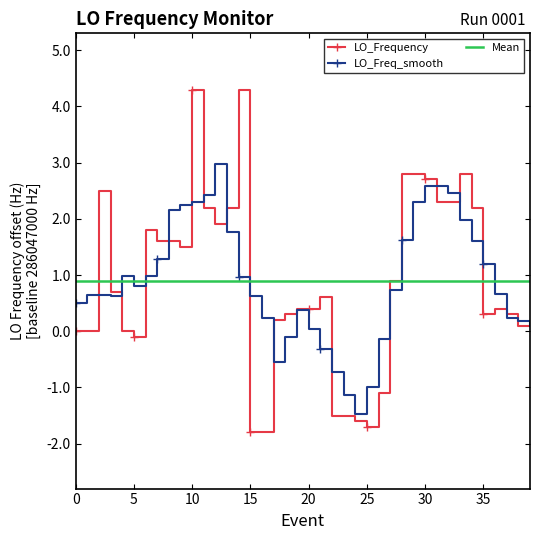

Reading left to right, list all the values displayed in this chart.

0.0	0.0	2.5	0.7	0.0	-0.1	1.8	1.6	1.6	1.5	4.3	2.2	1.9	2.2	4.3	-1.8	-1.8	0.2	0.3	0.4	0.4	0.6	-1.5	-1.5	-1.6	-1.7	-1.1	0.9	2.8	2.8	2.7	2.3	2.3	2.8	2.2	0.3	0.4	0.3	0.1	0.1